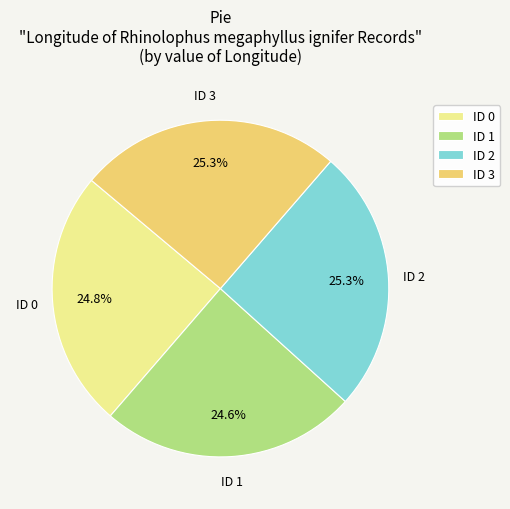

Is ID 1 the majority of the pie?

No